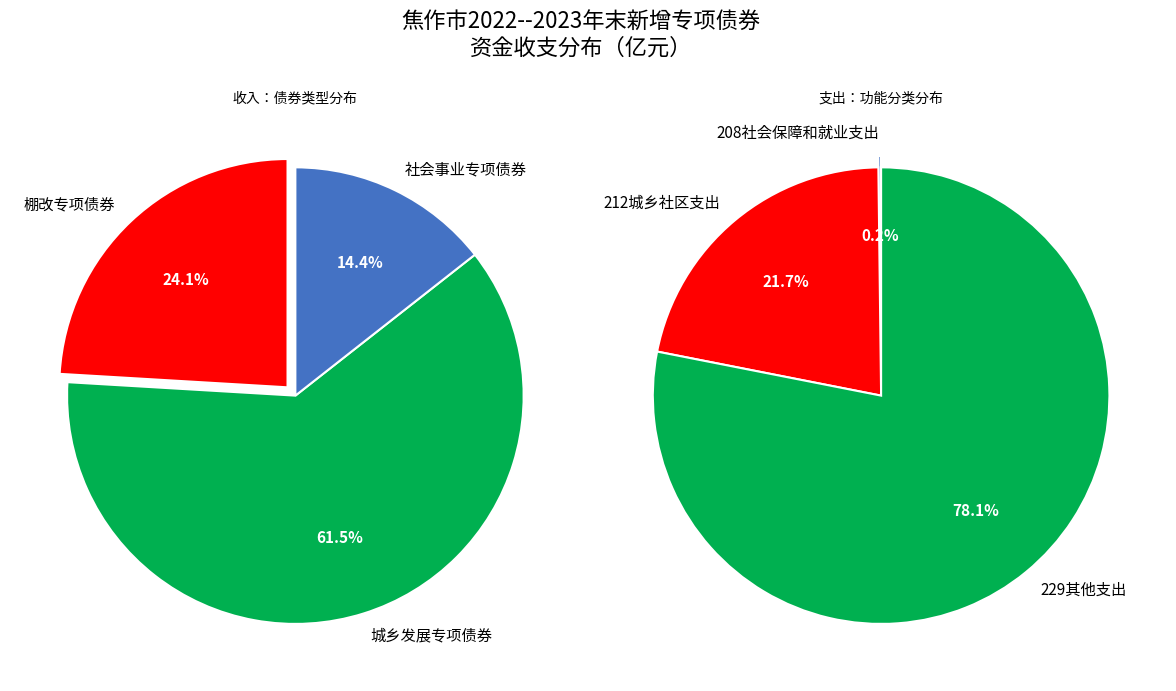

Count the number of slices in the pie.

3